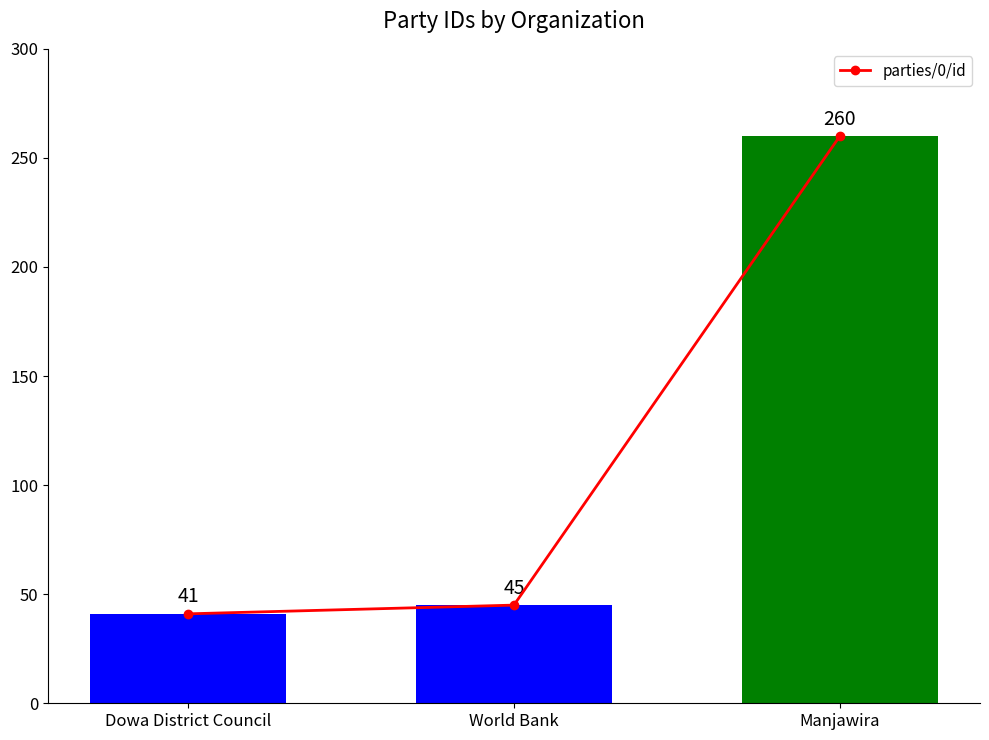

What is the smallest value displayed?

41